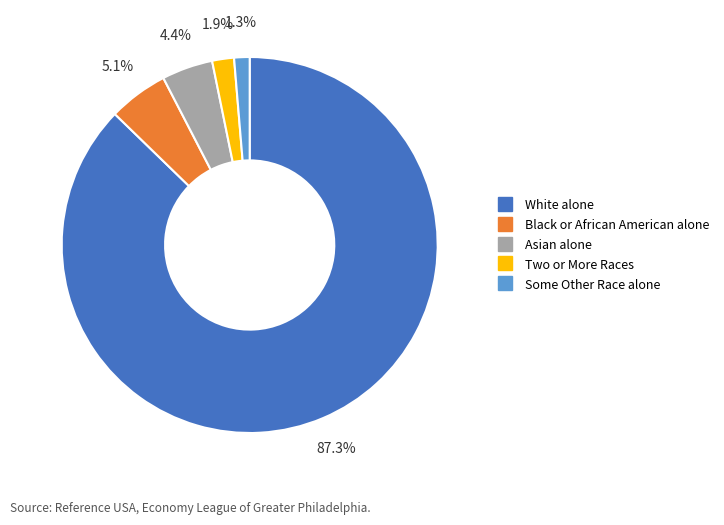

Count the number of slices in the pie.

5